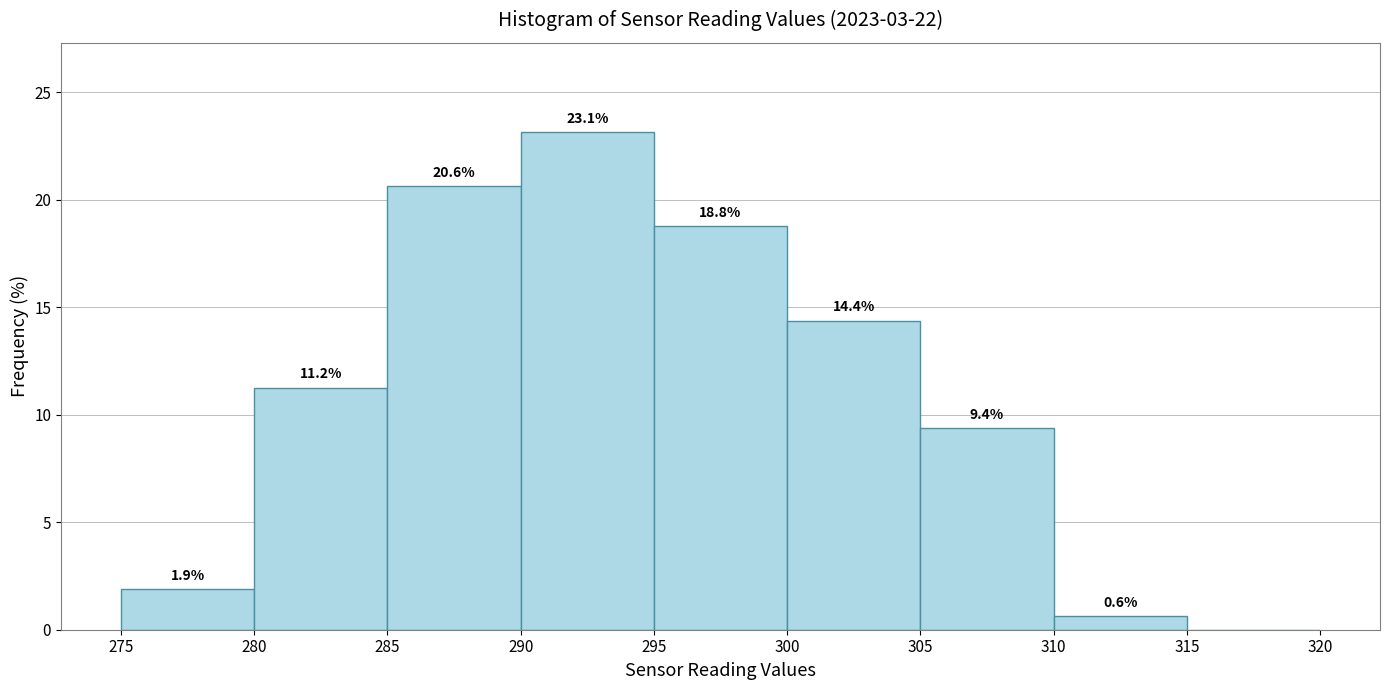

Which range on the x-axis has the tallest bar?

290 to 295